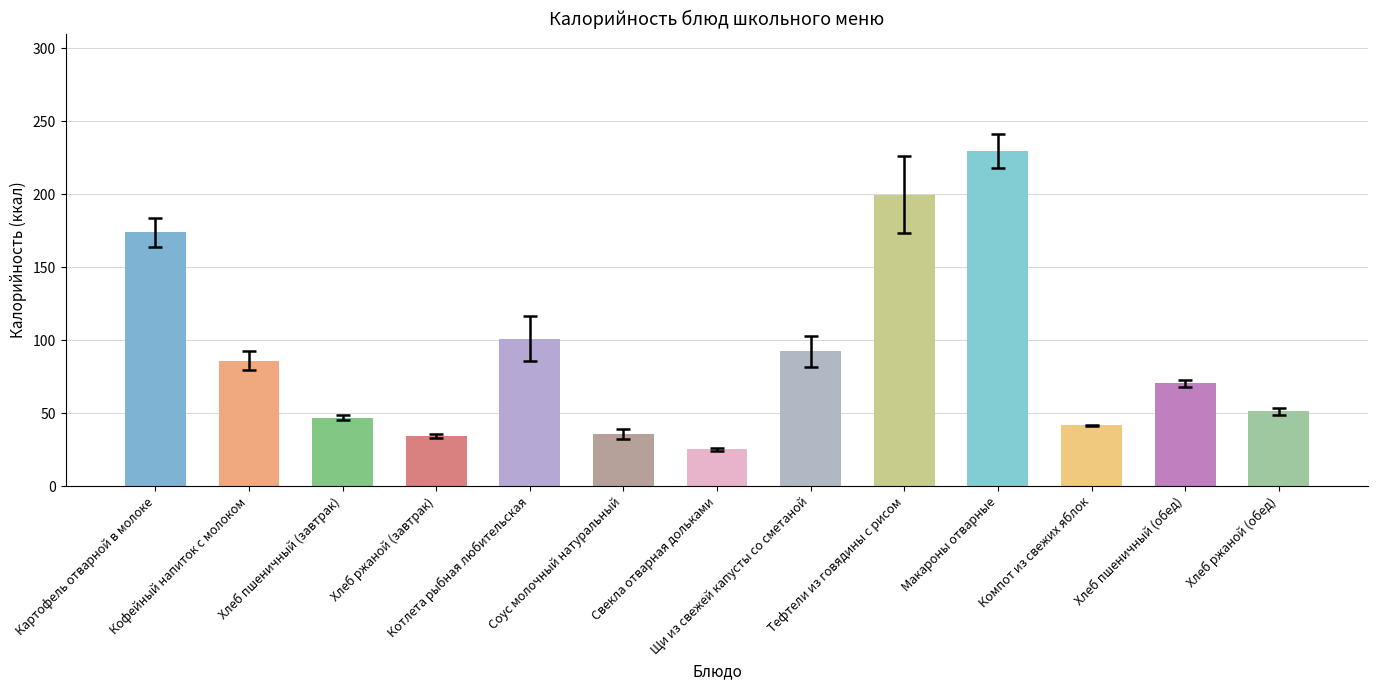

What is the sum of all values?

1187.3